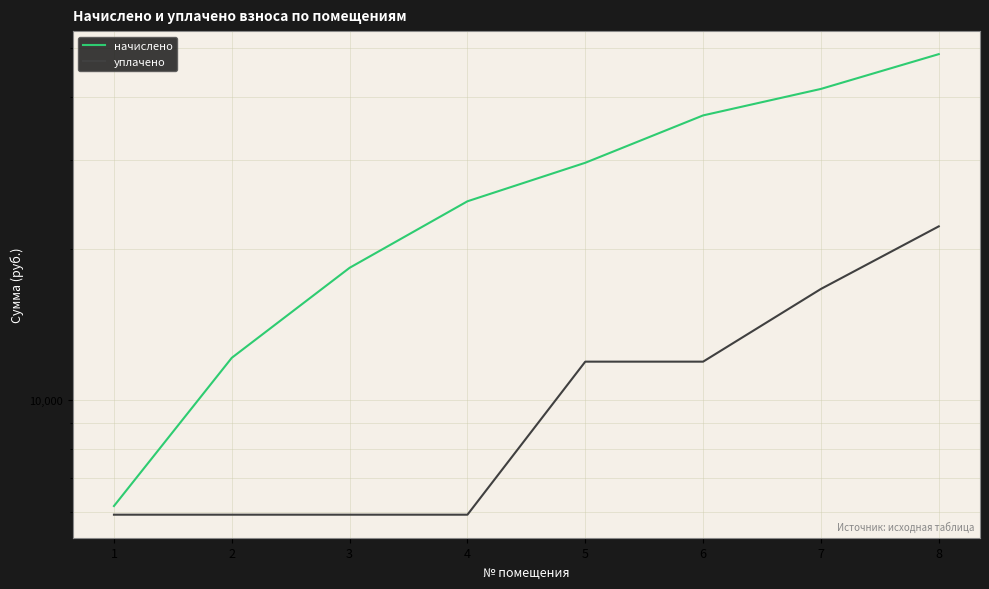

True or false: уплачено has a value of 11933.2 at 6.

True